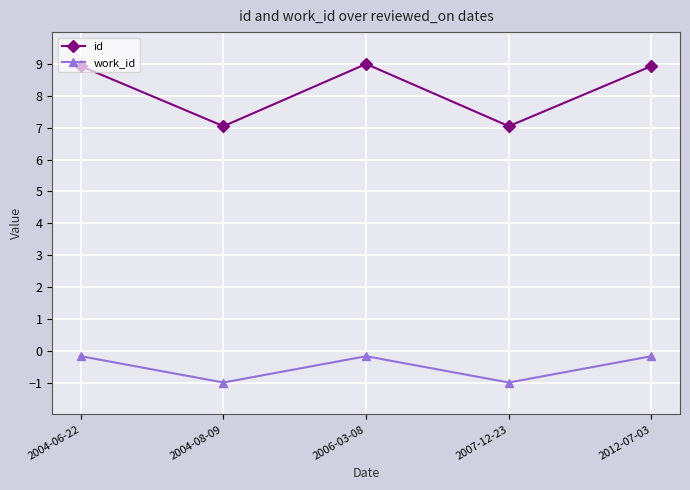

What is the difference between the highest and lowest values at 2004-06-22?

9.1